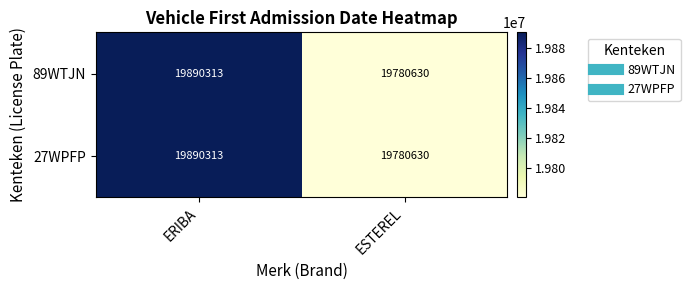

What is the average value of the 27WPFP series?

19835472